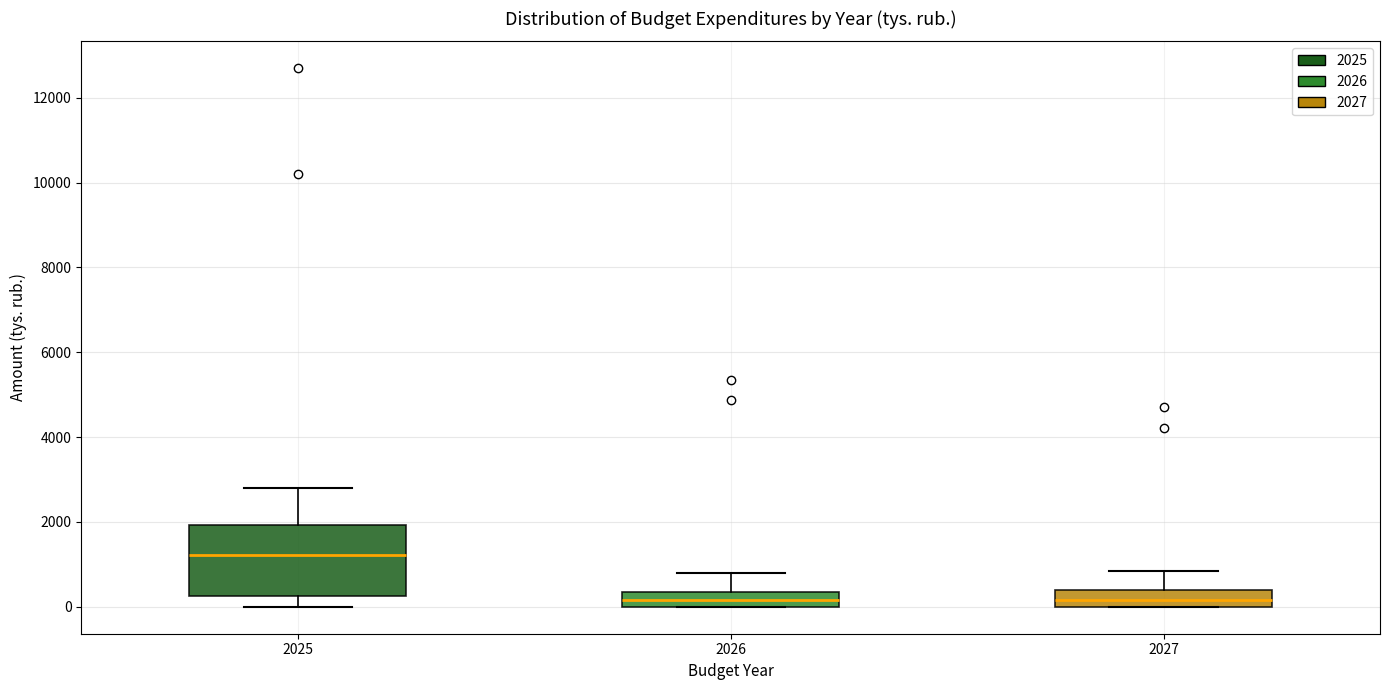

Reading left to right, transcribe this box plot: for each box, give where its median line is, the range the box spans, and where its two whiskers end, as read against the y-axis. The values are not printed on the chart, so give them approximately, as read against the axis.

2025: median 1200, box 200 to 2000, whiskers 0 to 2800
2026: median 200, box 0 to 400, whiskers 0 to 800
2027: median 200, box 0 to 400, whiskers 0 to 800